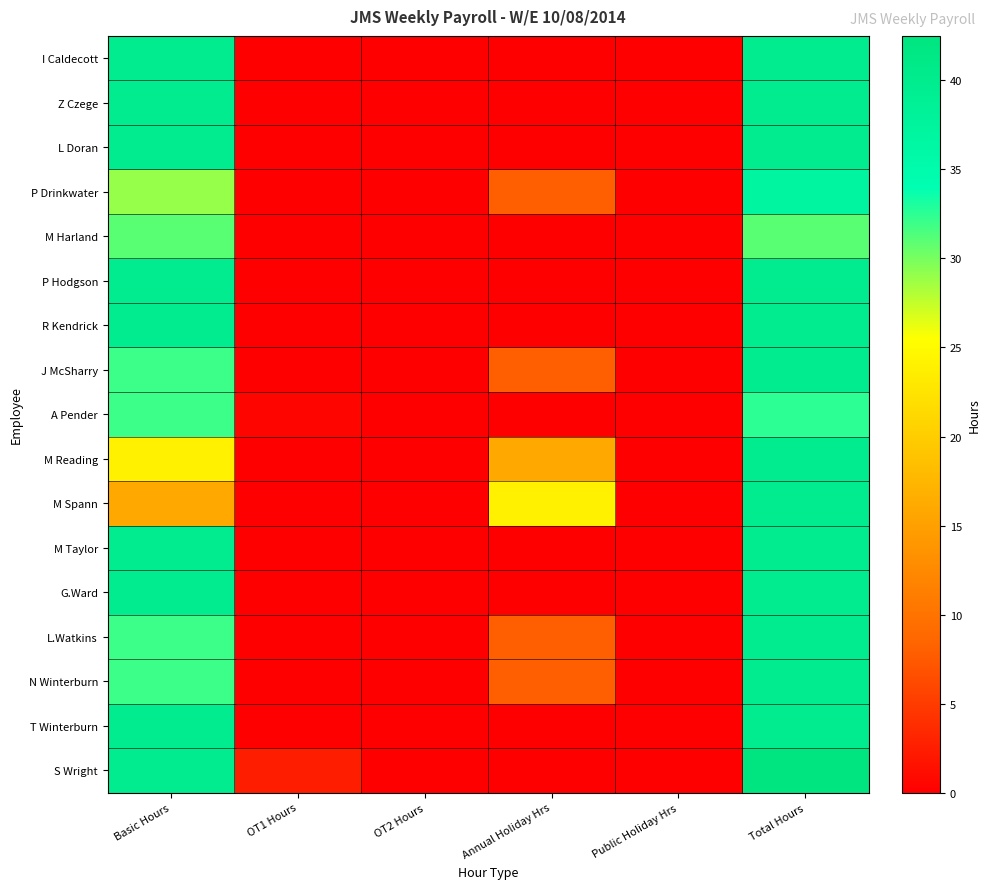

What is the total value across all series at Annual Holiday Hrs?

72.0